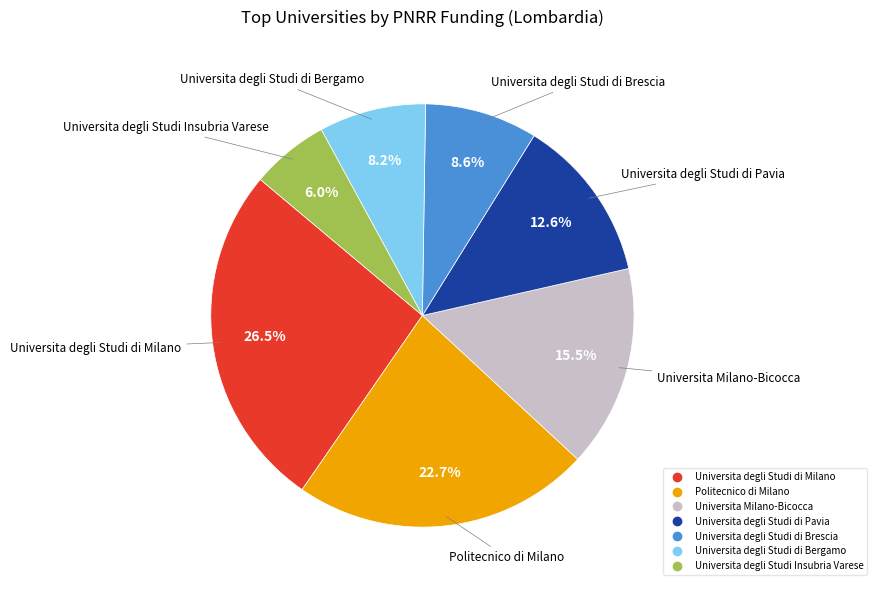

Is there any slice that represents more than half of the pie?

No